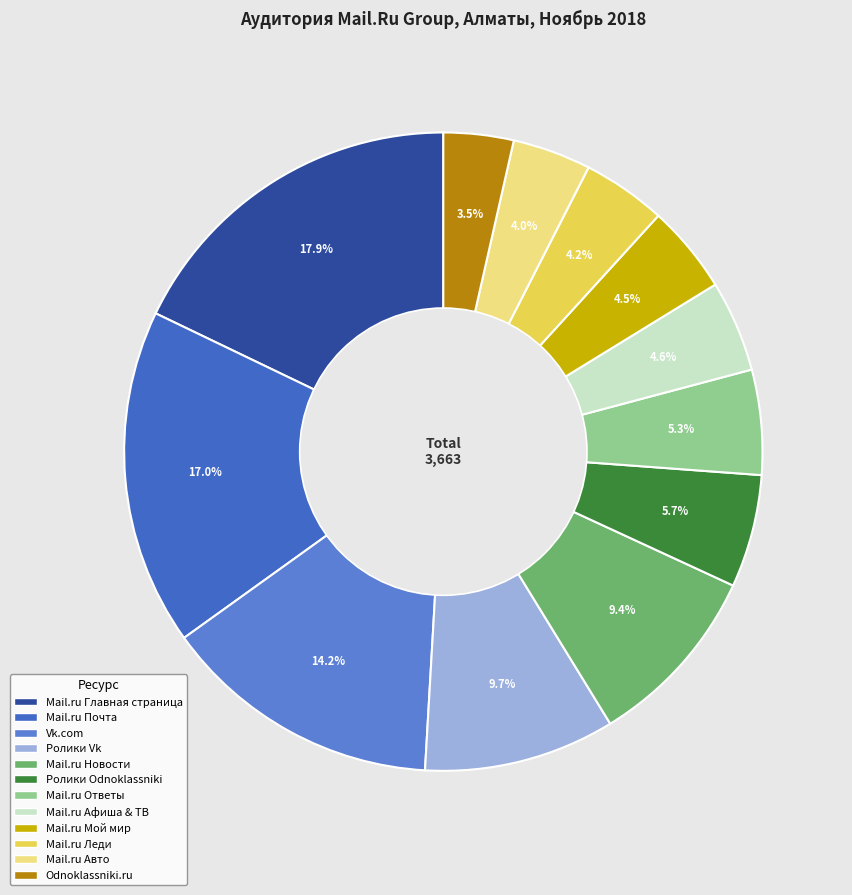

To the nearest percent, what is the difference between the largest and smallest slice percentages?

14%